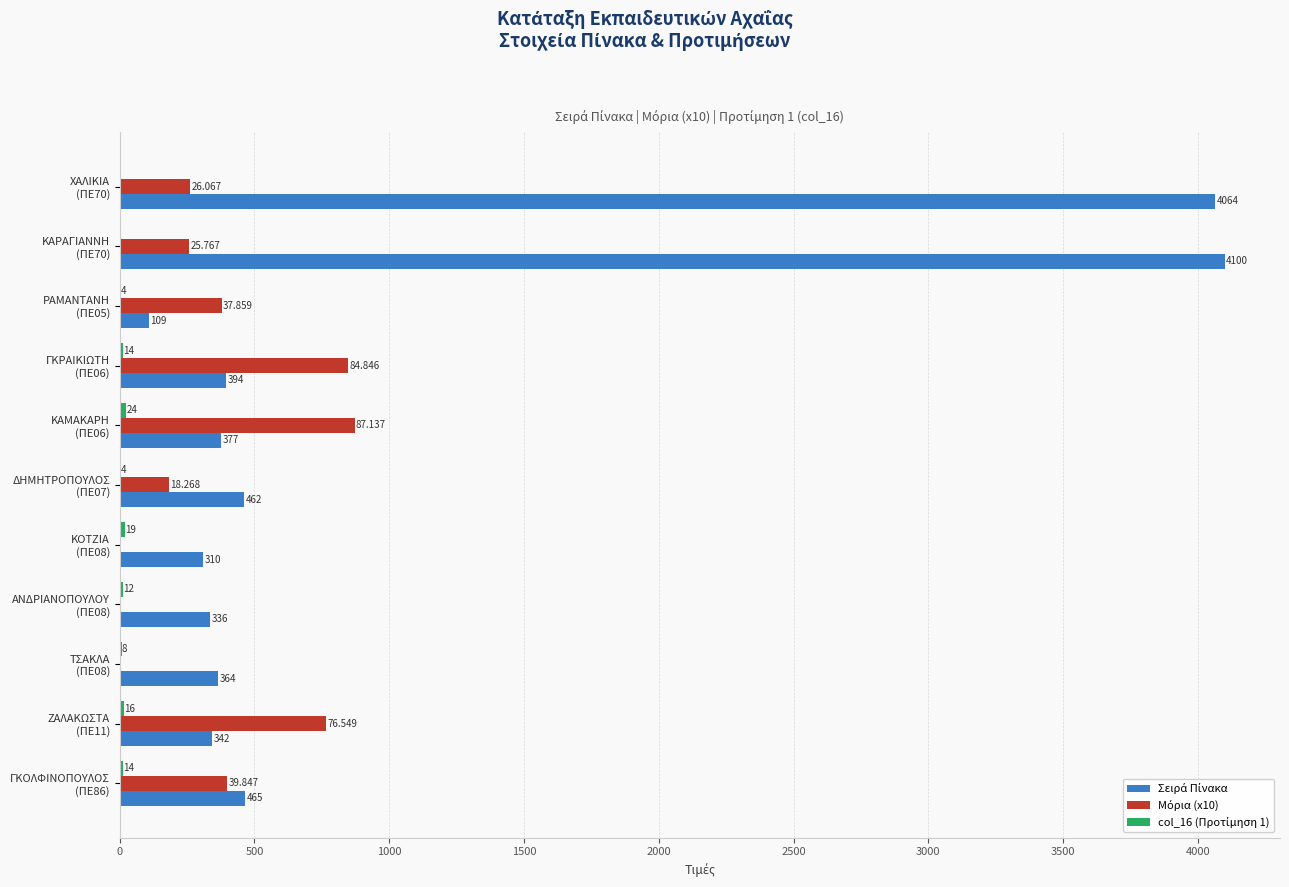

How many distinct data groups are displayed?

3